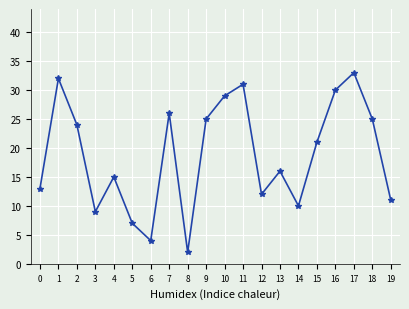

Where does the data first go above 21?

1